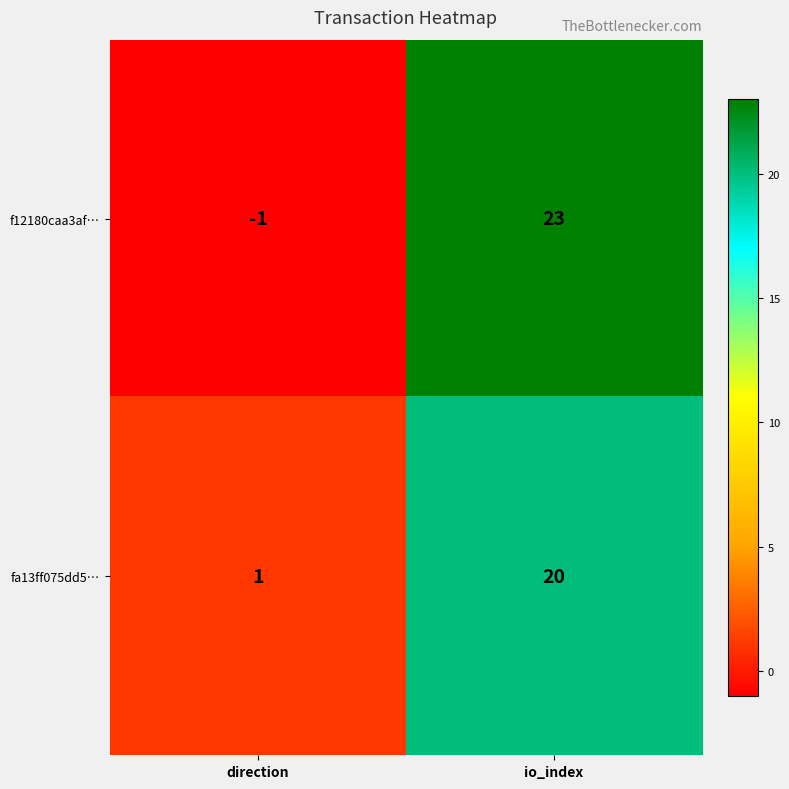

What is the sum of all f12180caa3af… values?

22